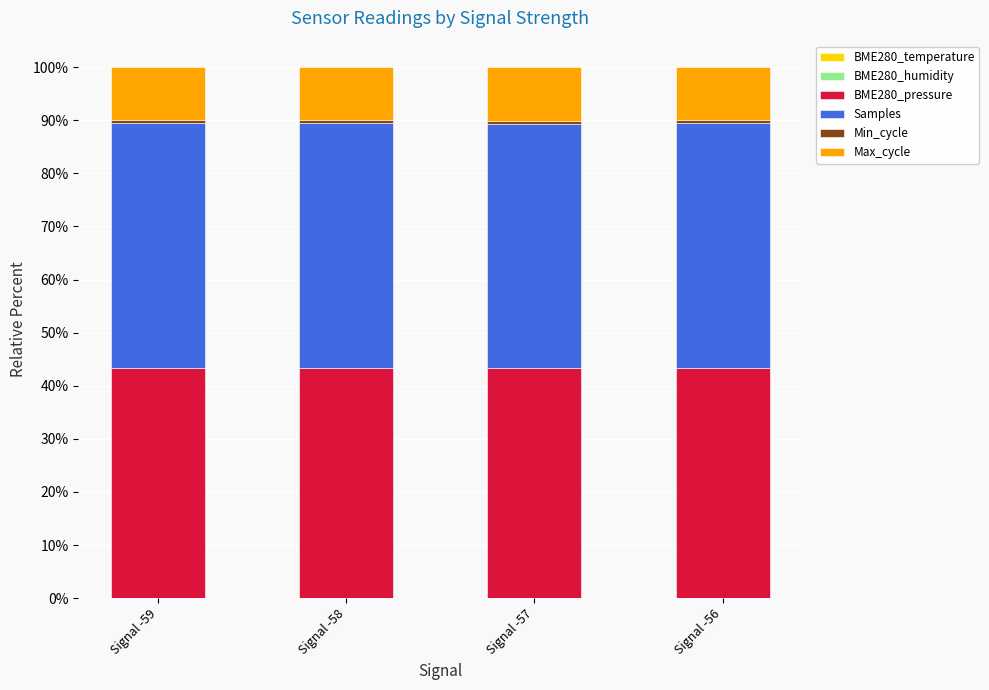

At which category is the sum across all series the highest?

Signal -58